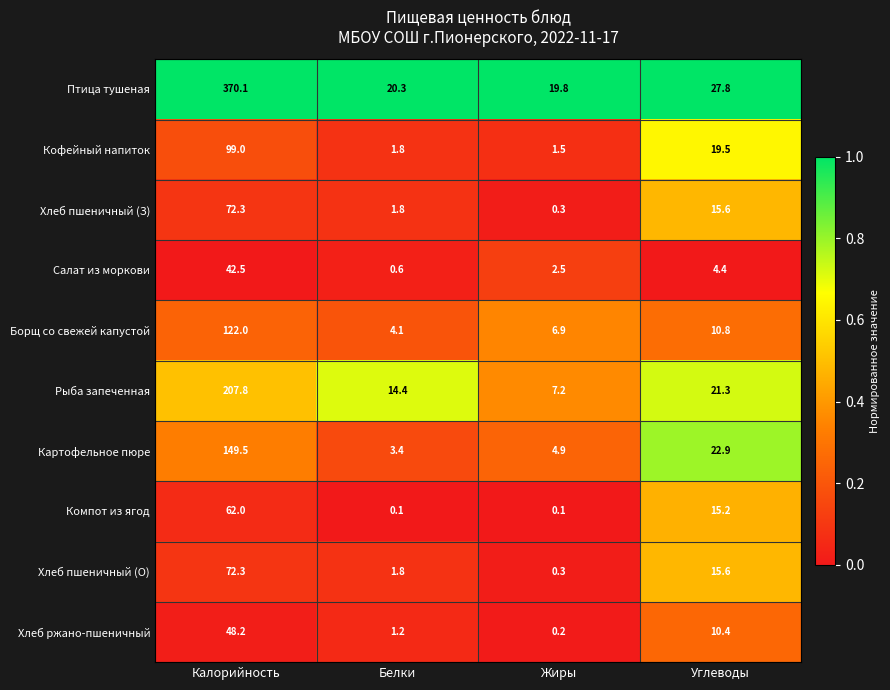

At which label does Борщ со свежей капустой first exceed 10?

Калорийность